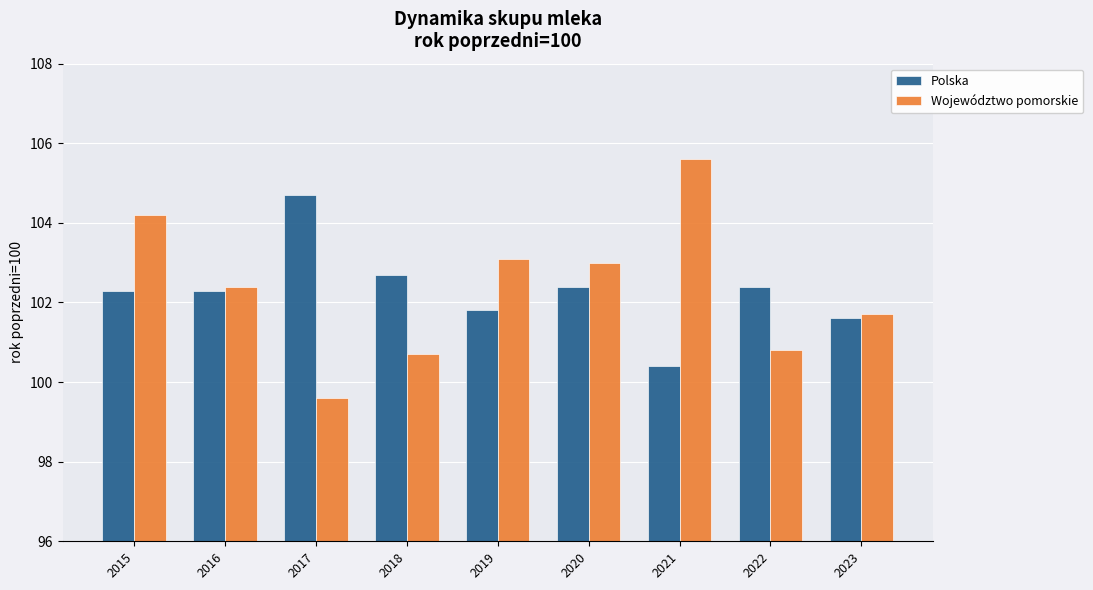

How many groups of bars are there?

9